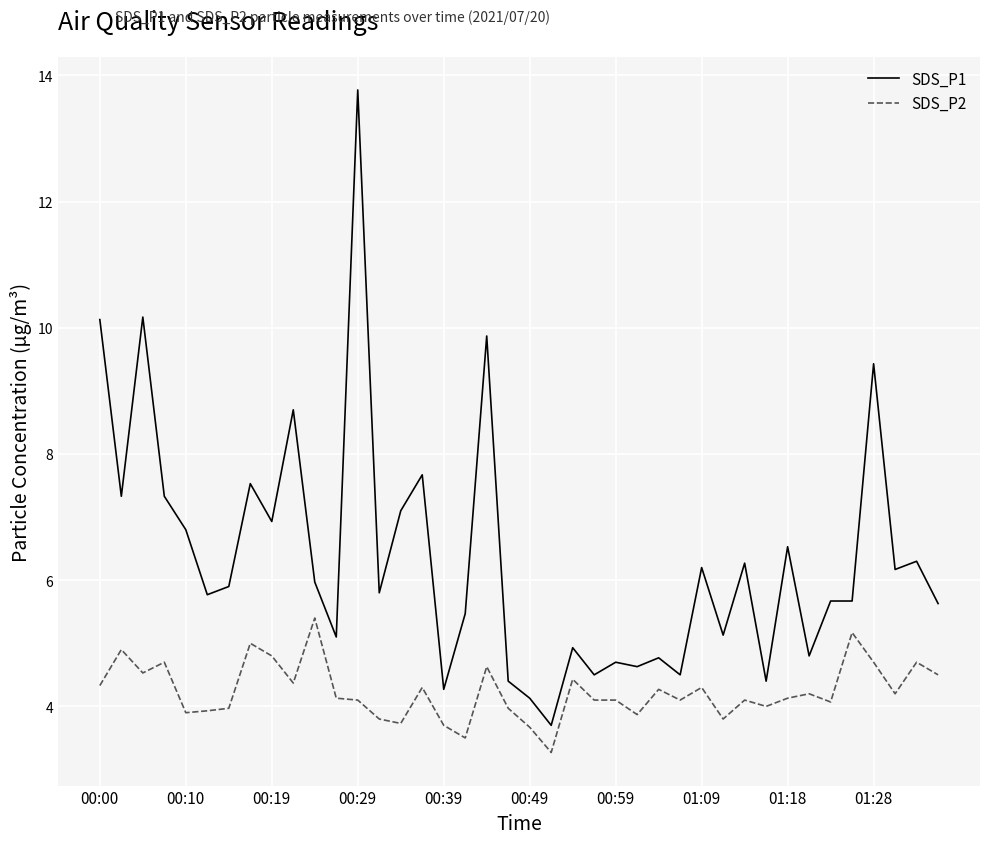

Rank the series by their maximum value, from lowest to highest.

SDS_P2, SDS_P1